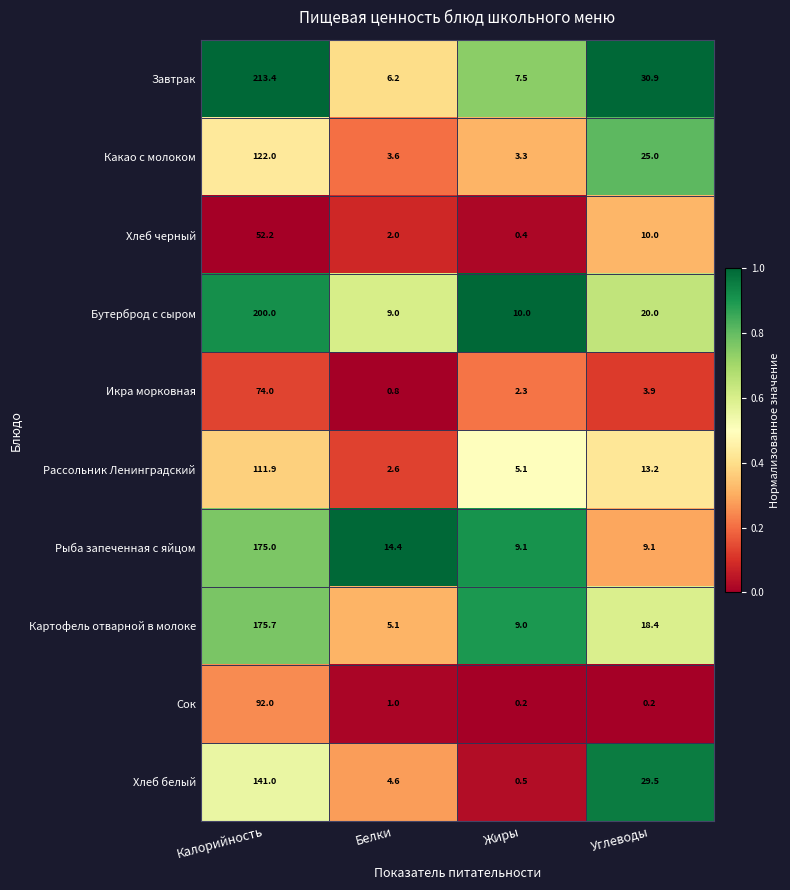

Which series has the largest total across all categories?

Завтрак